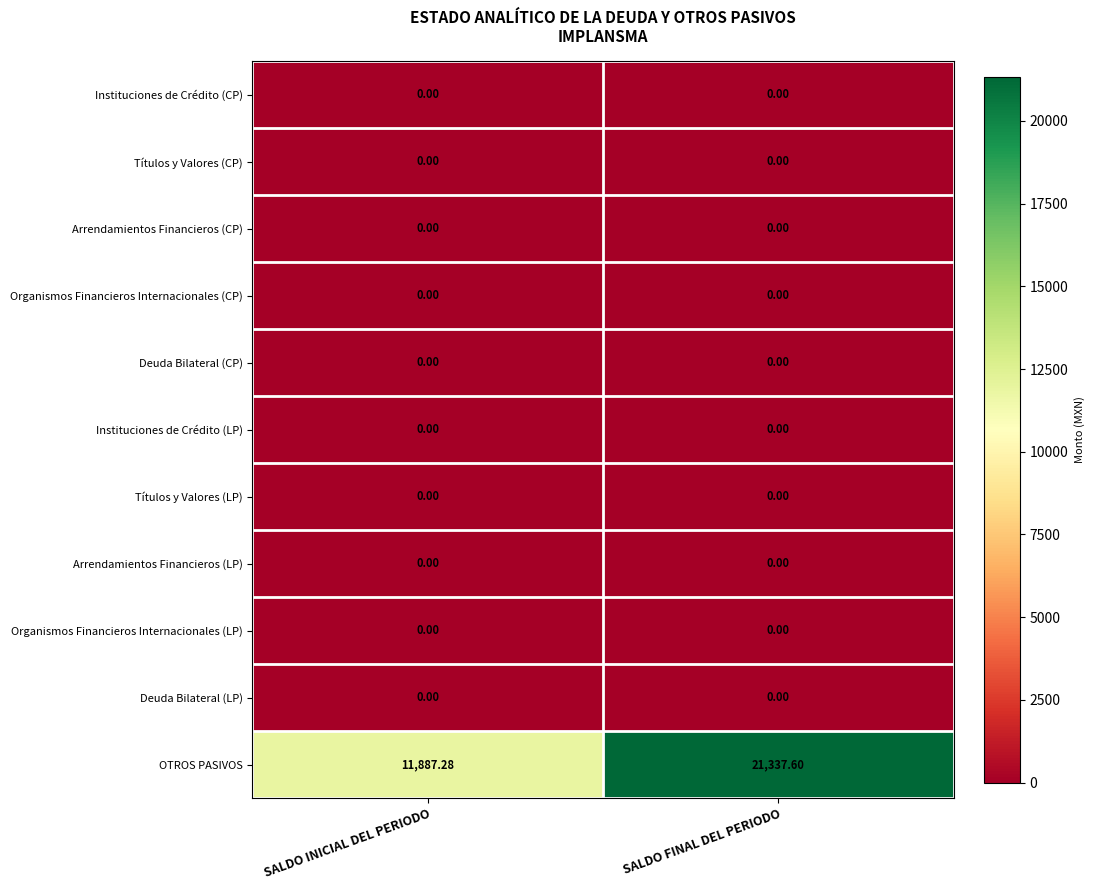

Which category has the highest value in the OTROS PASIVOS series?

SALDO FINAL DEL PERIODO